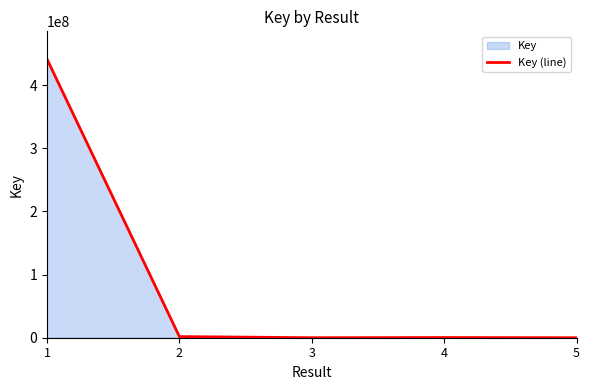

At which label does the data first exceed 314907?

1